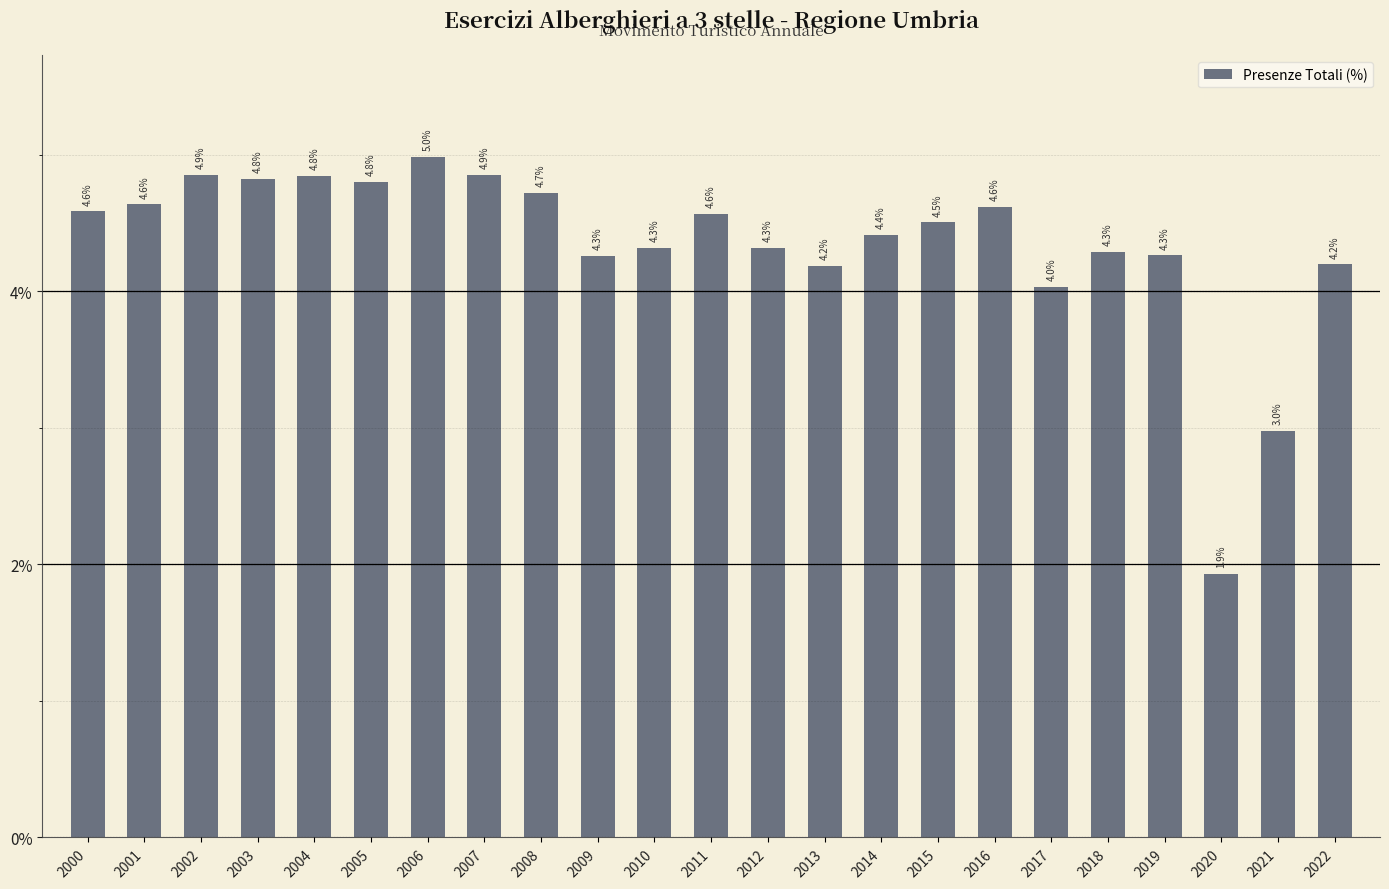

What is the average value?

4.3